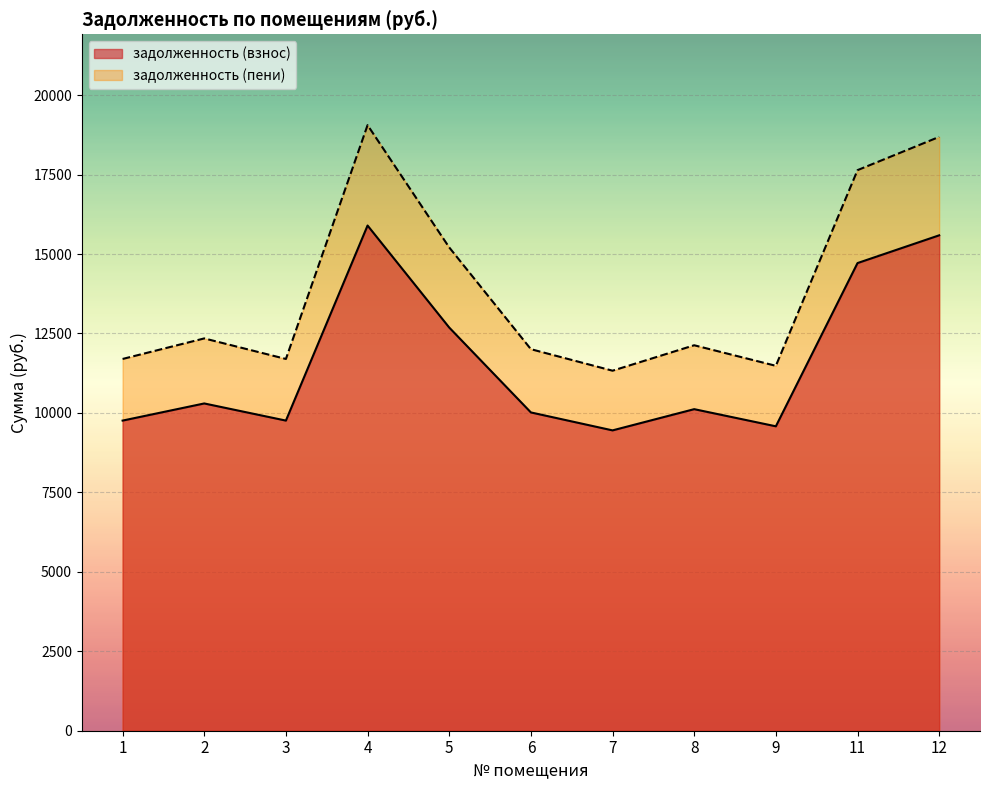

Between 5 and 6, which series saw the biggest shift?

задолженность (пени)